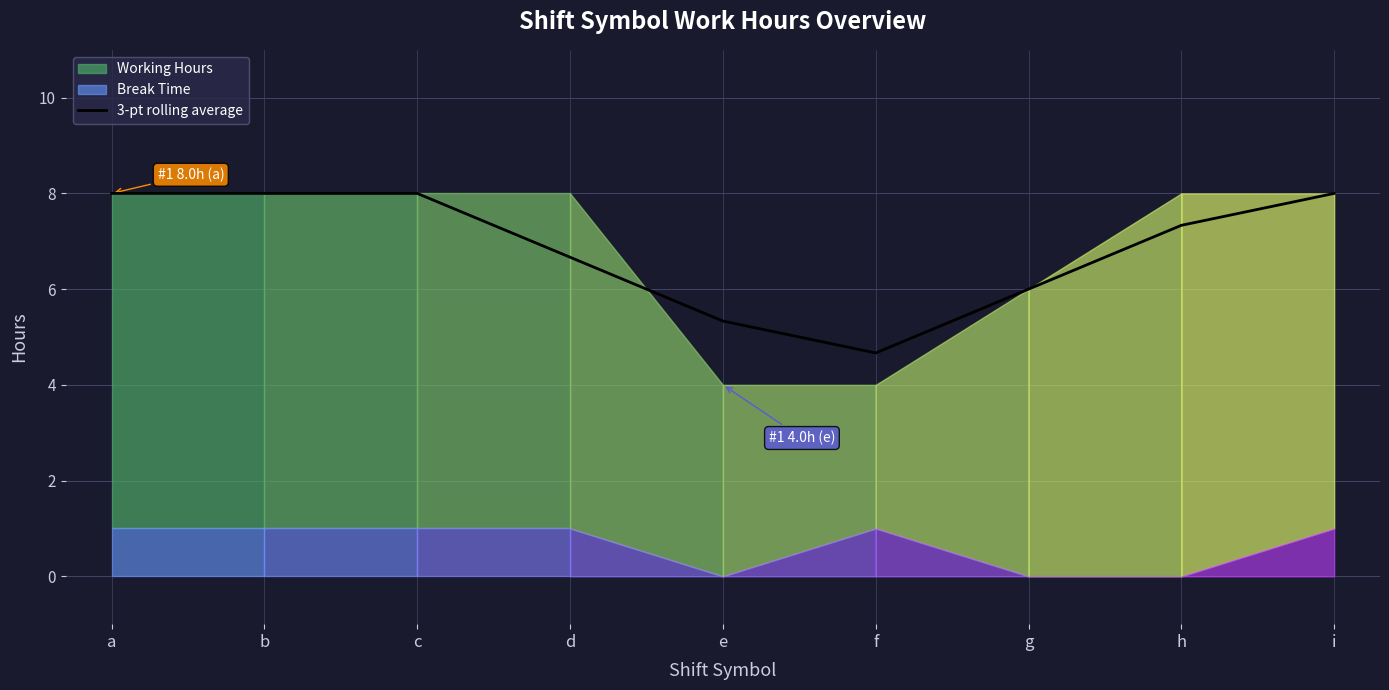

What is the value of the 4th point from the left?

6.7